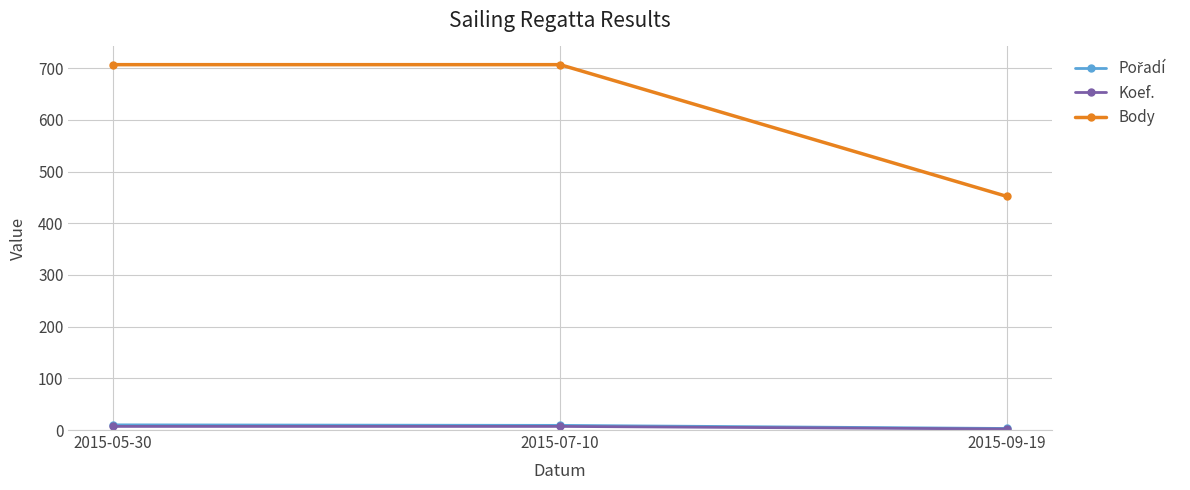

Count the Body values in the range 452 to 707.

3